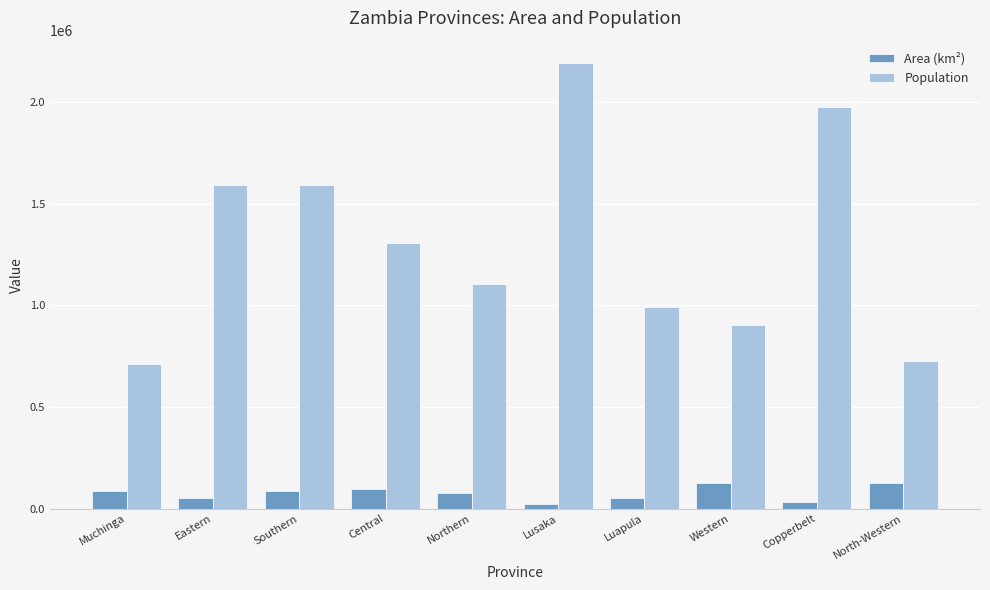

True or false: Population has a value of 1307111 at Central.

True